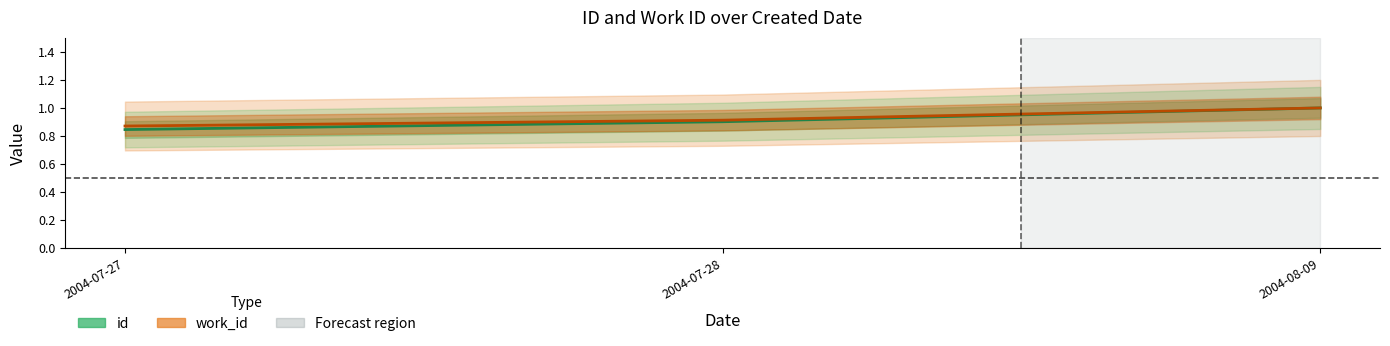

Reading right to left, transcribe all the data shown in this chart.

id: 2004-08-09=1.0	2004-07-28=0.9	2004-07-27=0.8
work_id: 2004-08-09=1.0	2004-07-28=0.9	2004-07-27=0.9